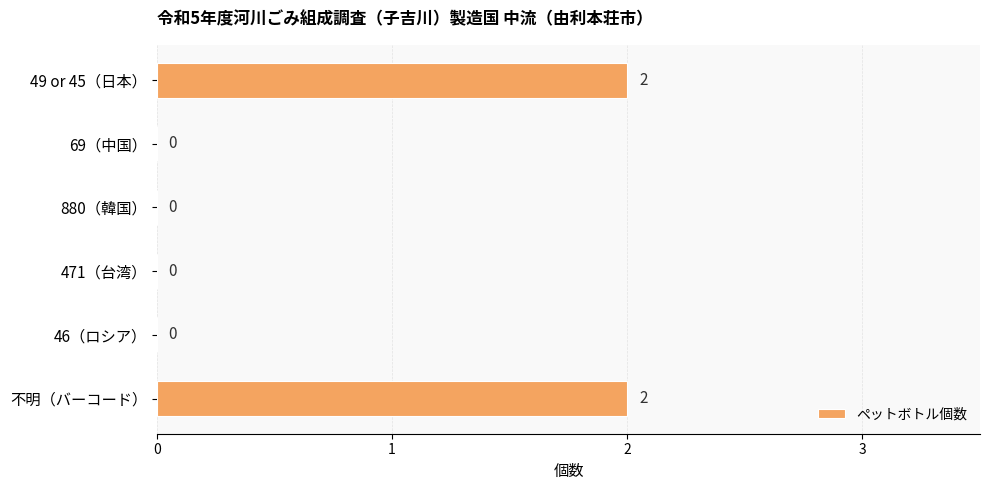

Reading top to bottom, extract all data points from this chart.

49 or 45（日本）=2	69（中国）=0	880（韓国）=0	471（台湾）=0	46（ロシア）=0	不明（バーコード）=2